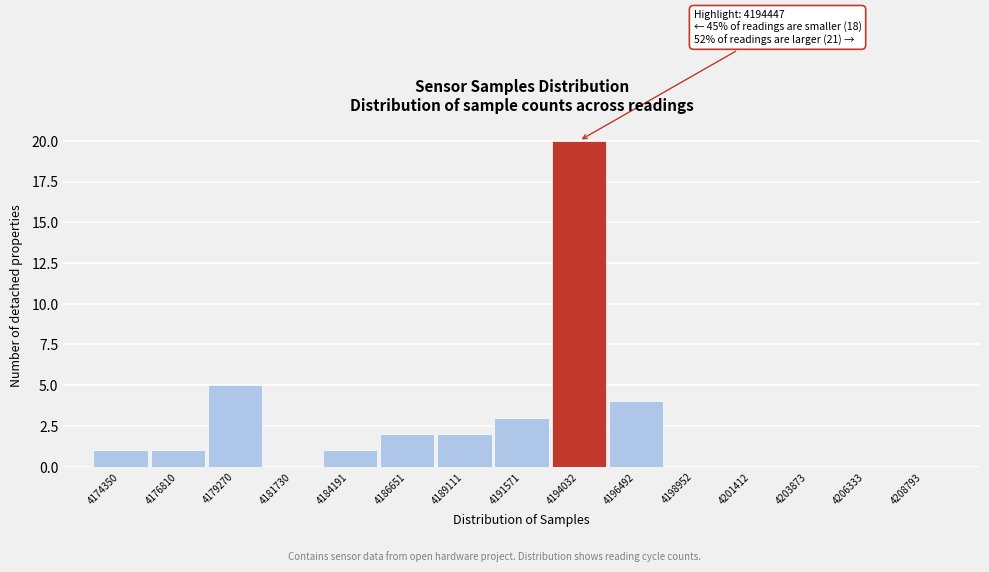

Reading right to left, extract all data points from this chart.

4208793=0	4206333=0	4203873=0	4201412=0	4198952=0	4196492=4	4194032=20	4191571=3	4189111=2	4186651=2	4184191=1	4181730=0	4179270=5	4176810=1	4174350=1